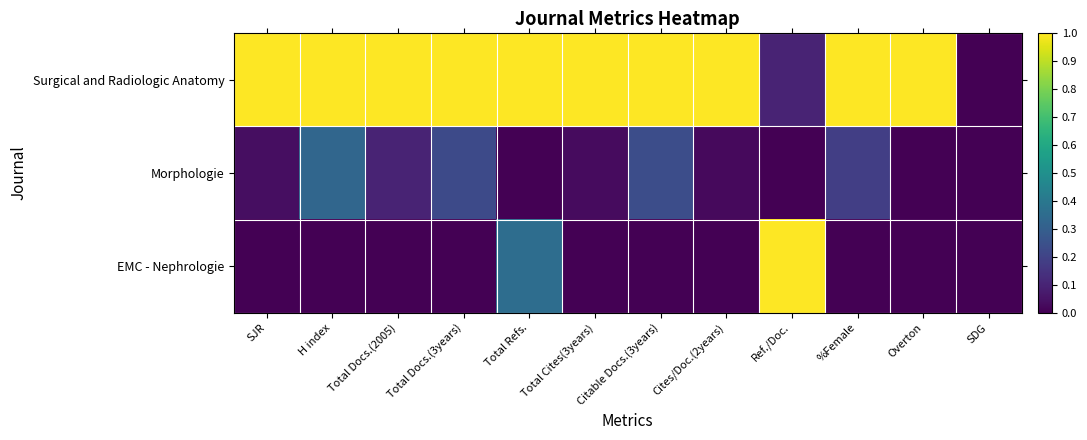

Rank the series by their maximum value, from lowest to highest.

Morphologie, Surgical and Radiologic Anatomy, EMC - Nephrologie